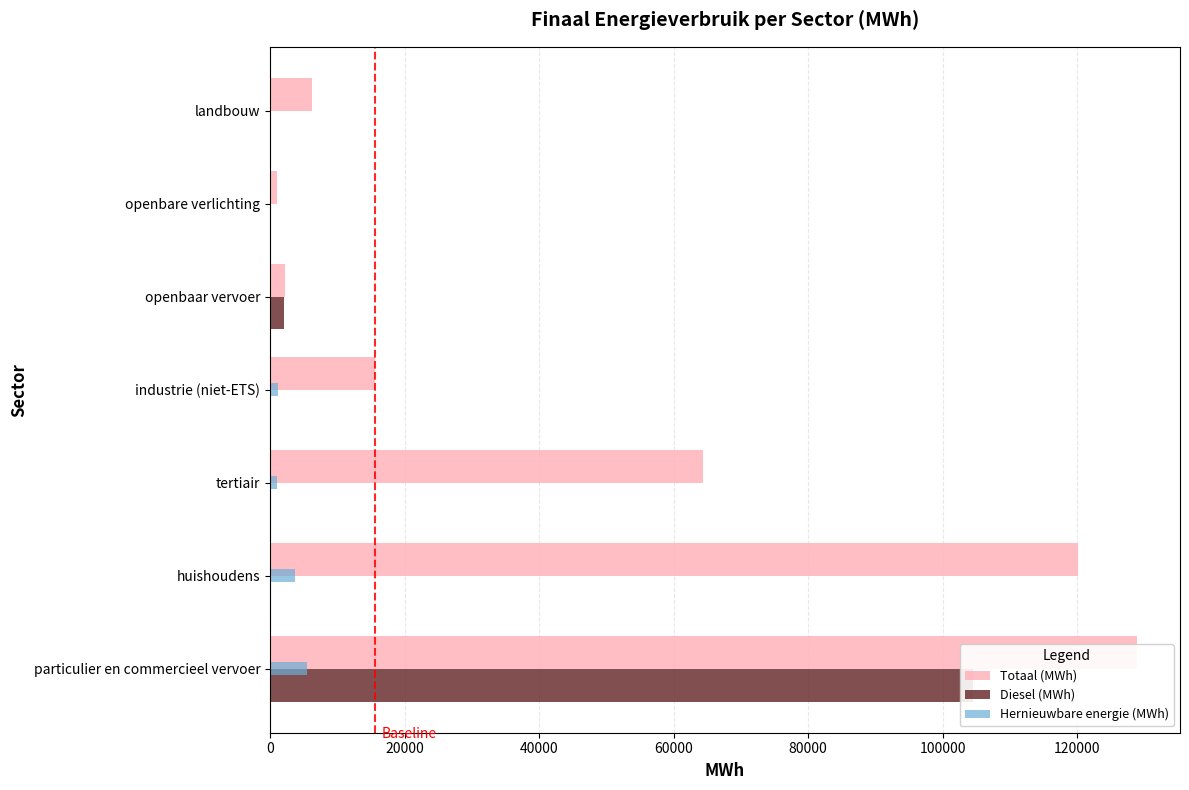

What is the difference between the second highest and minimum values in the Totaal (MWh) series?

119196.9